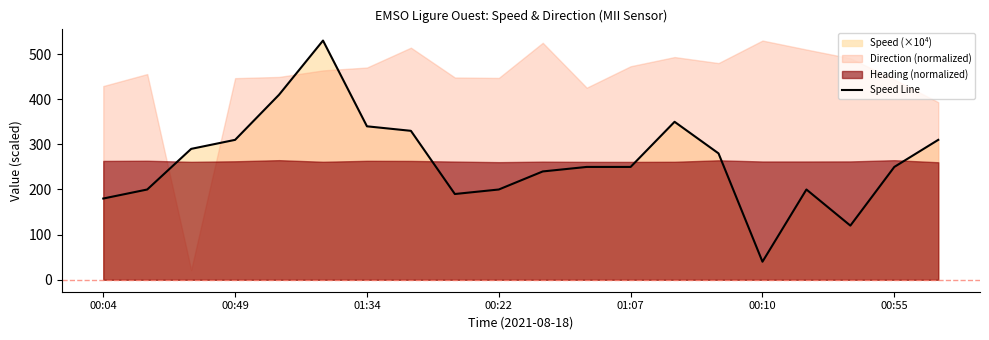

What is the minimum value for Speed Line?

40.0